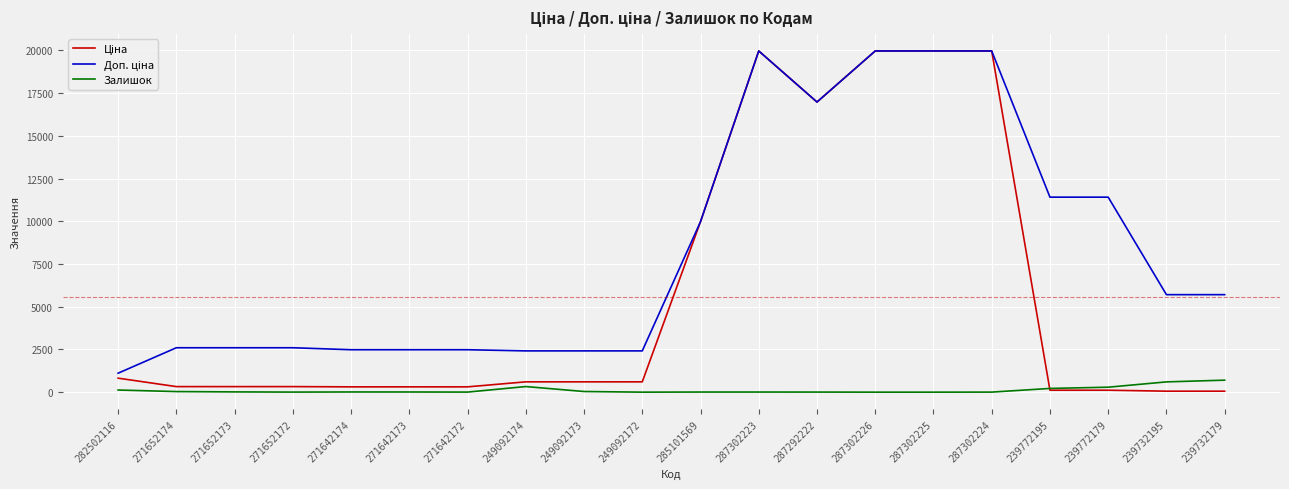

What is the highest value of the Залишок series?

702.0